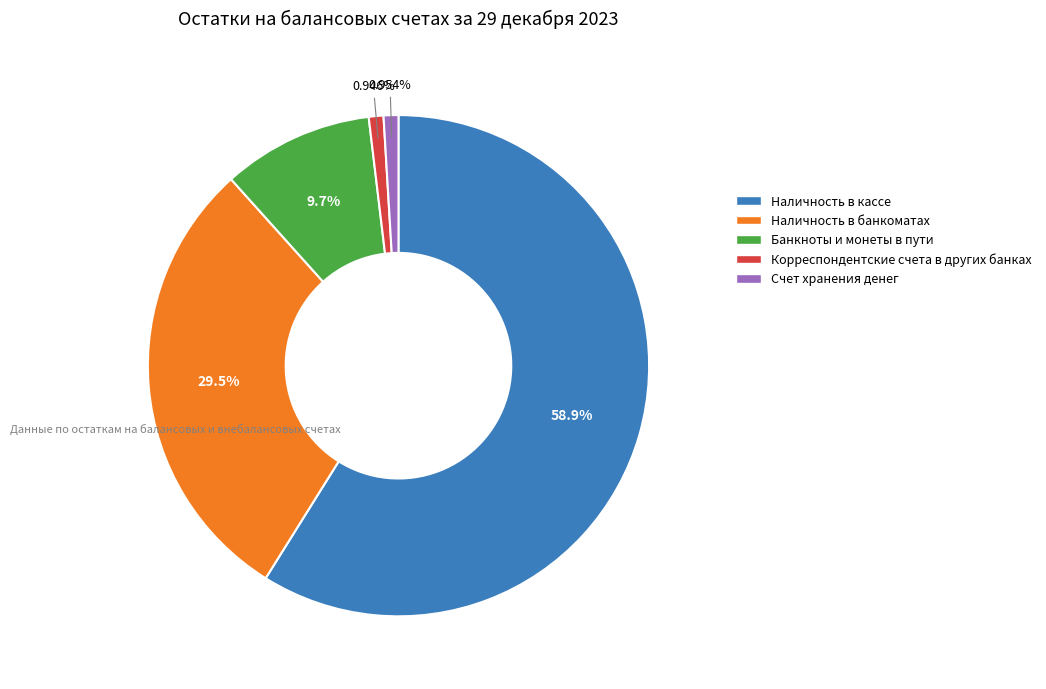

To the nearest percent, what percentage of the pie is Корреспондентские счета в других банках?

1%